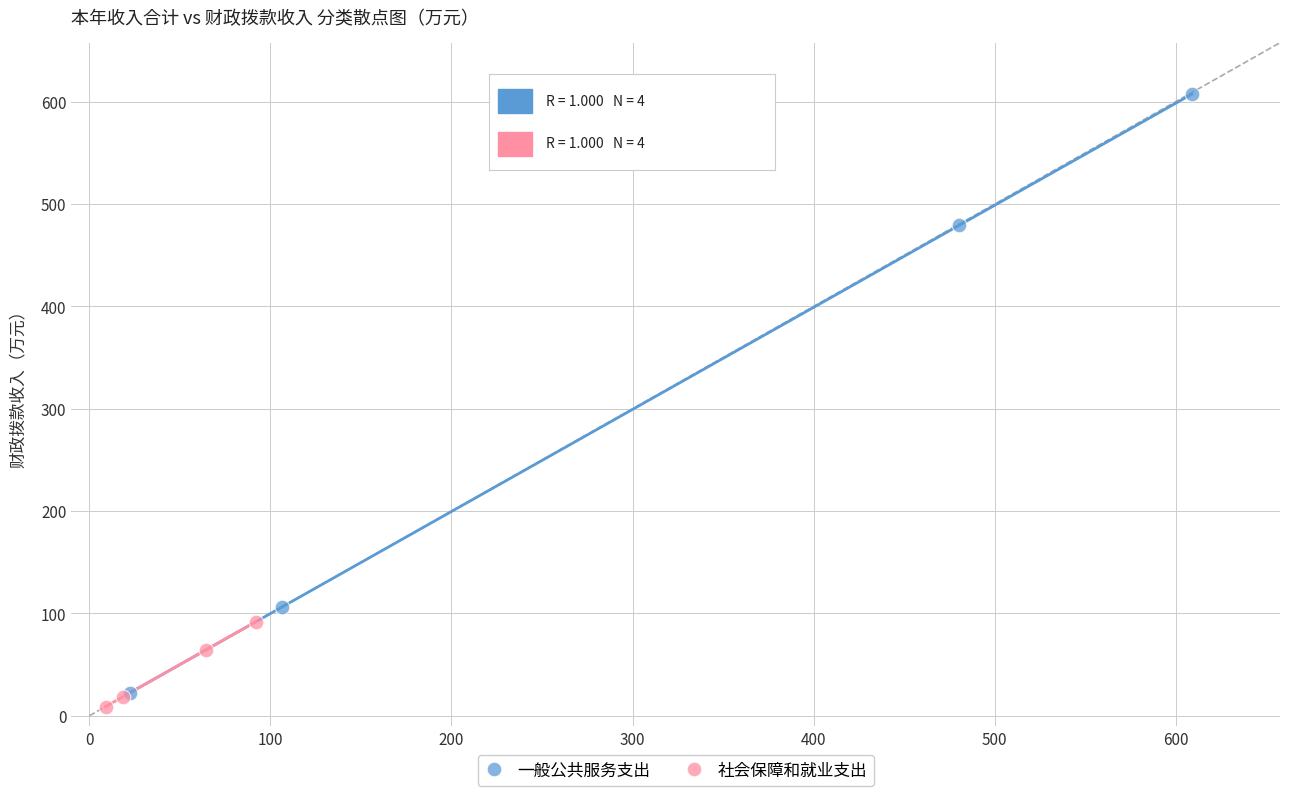

Which series contains the highest Y value?

一般公共服务支出